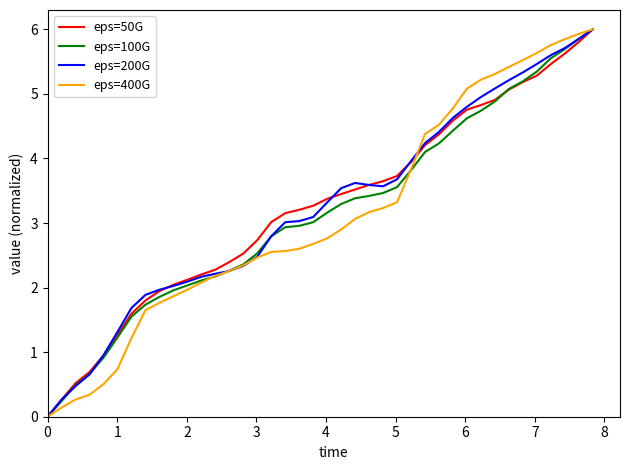

What is the difference between the maximum and second lowest values in the eps=50G series?

5.7